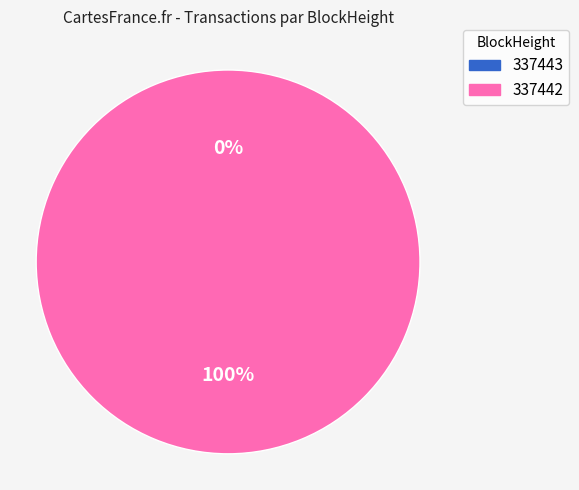

What percentage is NOT represented by 337443?

100.0%